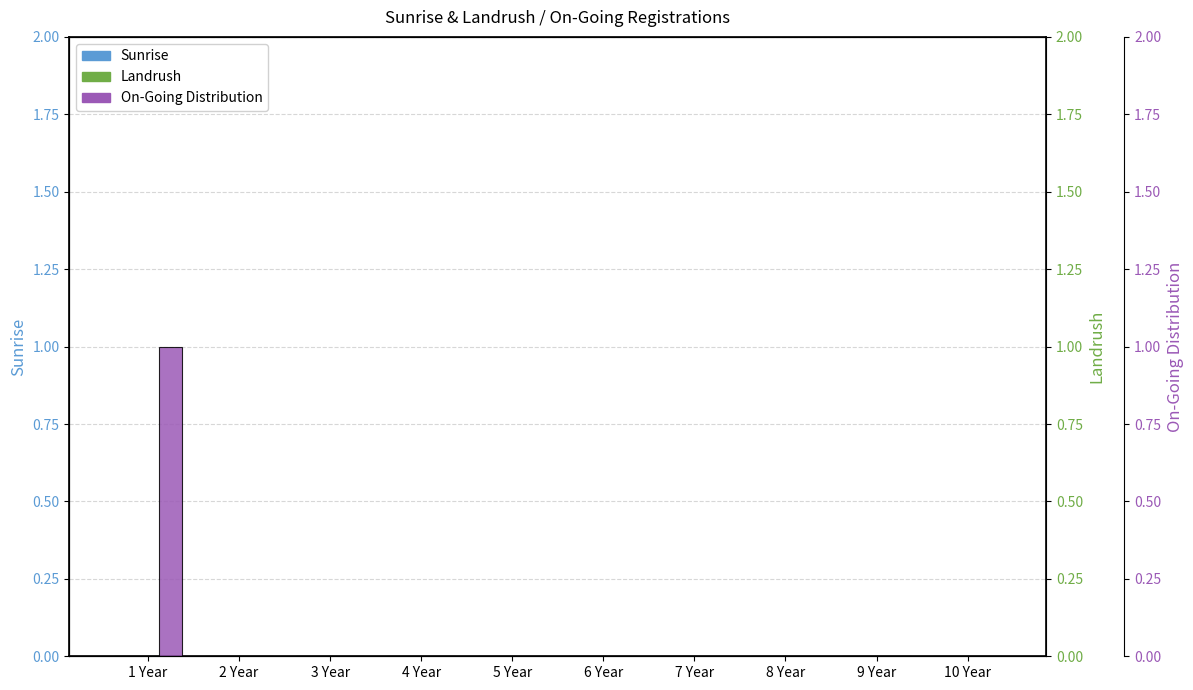

Is the value of On-Going Distribution at 8 Year greater than the value of Landrush at 5 Year?

No